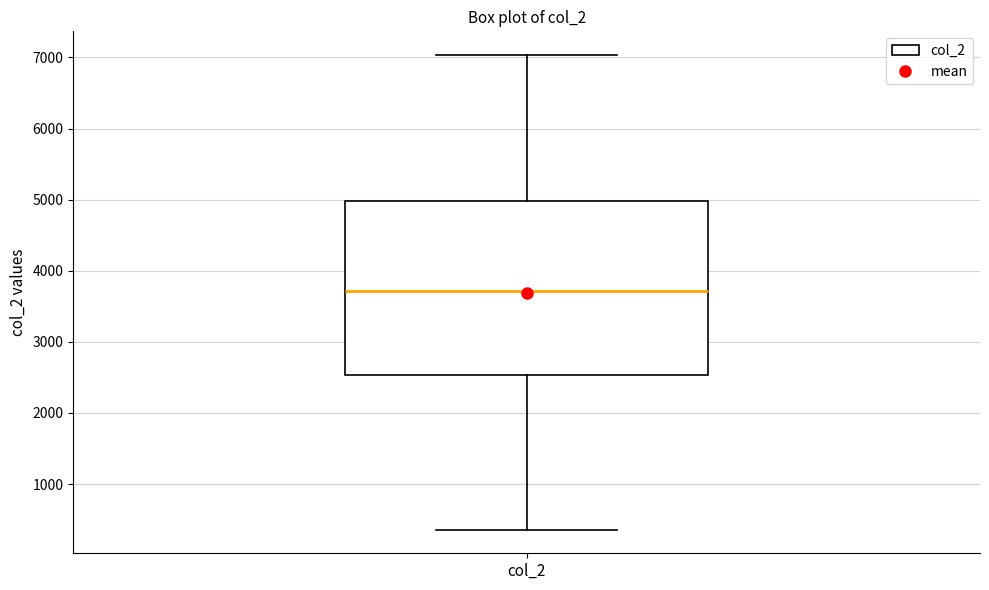

Transcribe this box plot: give where the median line is, the range the box spans, and where the two whiskers end, as read against the y-axis. The values are not printed on the chart, so give them approximately, as read against the axis.

median 3700, box 2500 to 5000, whiskers 400 to 7000